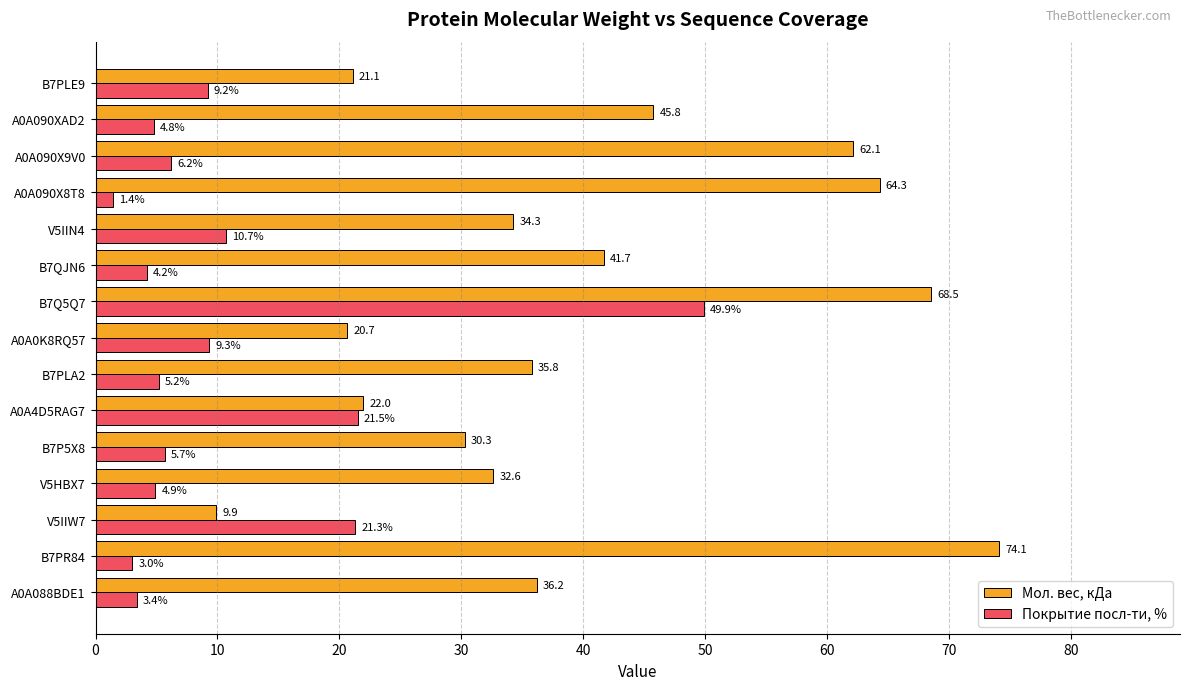

Which series changed the most between A0A0K8RQ57 and A0A090X8T8?

Мол. вес, кДа